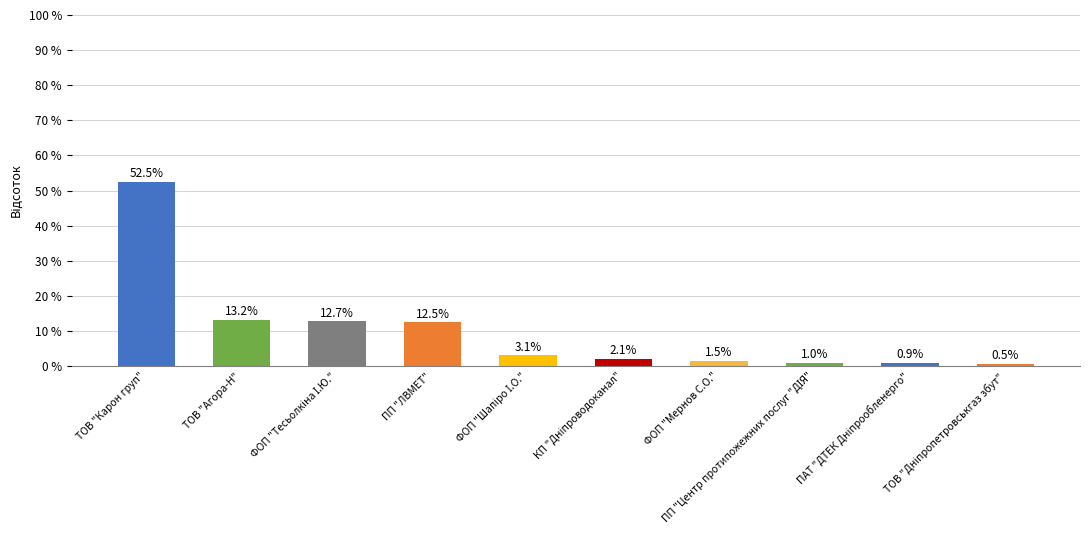

What is the label of the 9th bar from the right?

ТОВ "Агора-Н"